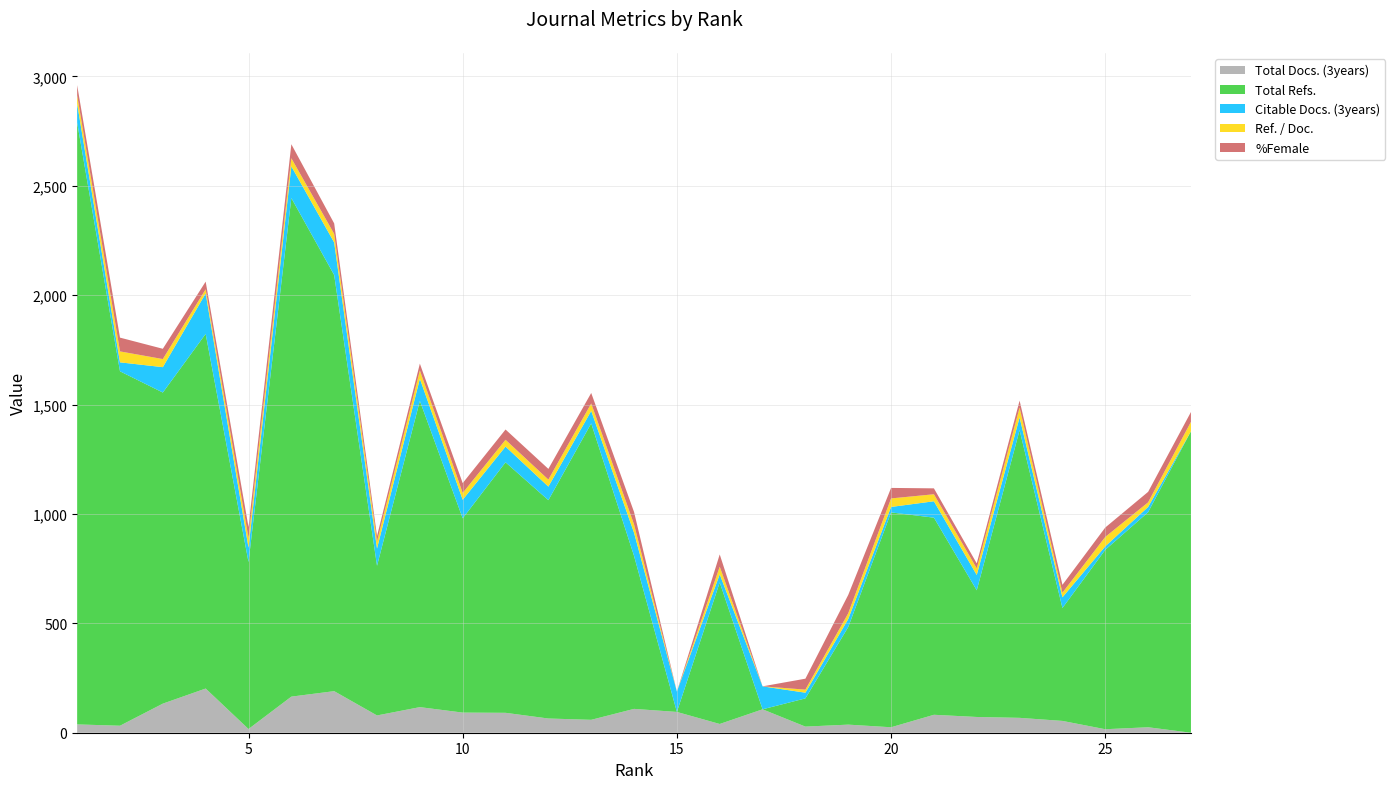

Reading left to right, list all the values displayed in this chart.

Total Docs. (3years): 1=38	2=32	3=133	4=202	5=17	6=165	7=190	8=79	9=117	10=92	11=91	12=65	13=59	14=109	15=95	16=40	17=107	18=28	19=37	20=25	21=82	22=72	23=68	24=54	25=16	26=25	27=0
Total Refs.: 1=2751	2=1620	3=1422	4=1621	5=763	6=2279	7=1902	8=684	9=1400	10=888	11=1145	12=998	13=1355	14=699	15=0	16=647	17=0	18=129	19=446	20=982	21=901	22=579	23=1315	24=516	25=820	26=983	27=1378
Citable Docs. (3years): 1=86	2=41	3=116	4=185	5=66	6=145	7=149	8=79	9=101	10=85	11=72	12=62	13=57	14=106	15=93	16=37	17=105	18=26	19=37	20=25	21=75	22=70	23=58	24=49	25=16	26=24	27=0
Ref. / Doc.: 1=39	2=50	3=37	4=19	5=44	6=37	7=39	8=32	9=38	10=31	11=31	12=32	13=34	14=38	15=0	16=35	17=0	18=14	19=26	20=39	21=32	22=30	23=45	24=21	25=43	26=21	27=43
%Female: 1=46	2=63	3=47	4=35	5=50	6=64	7=48	8=25	9=31	10=45	11=47	12=49	13=48	14=57	15=0	16=56	17=0	18=50	19=84	20=48	21=27	22=23	23=32	24=36	25=43	26=48	27=45